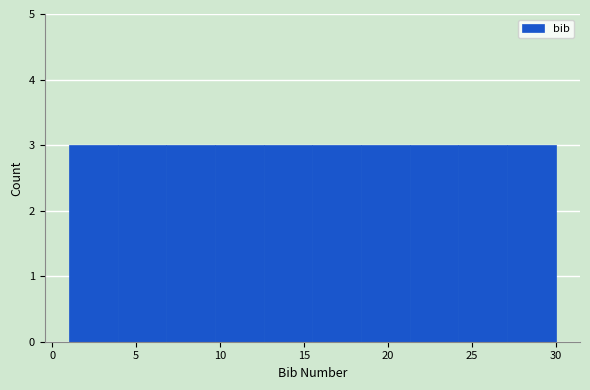

What is the height of the bar covering 9.7 to 12.6 on the x-axis? Neither the bar edges nor the heights are printed on the chart, so give them approximately, as read against the axes.

3